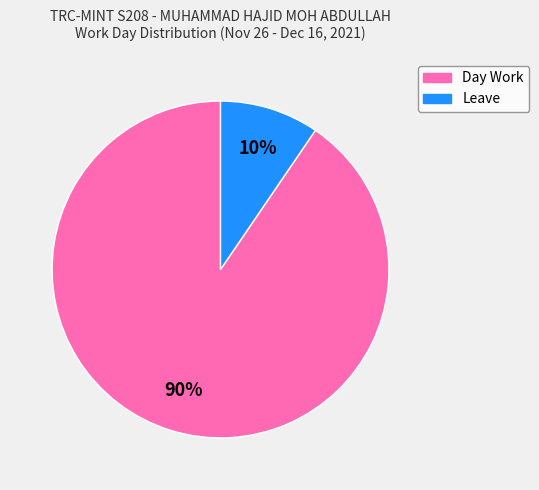

Is there any slice that represents more than half of the pie?

Yes